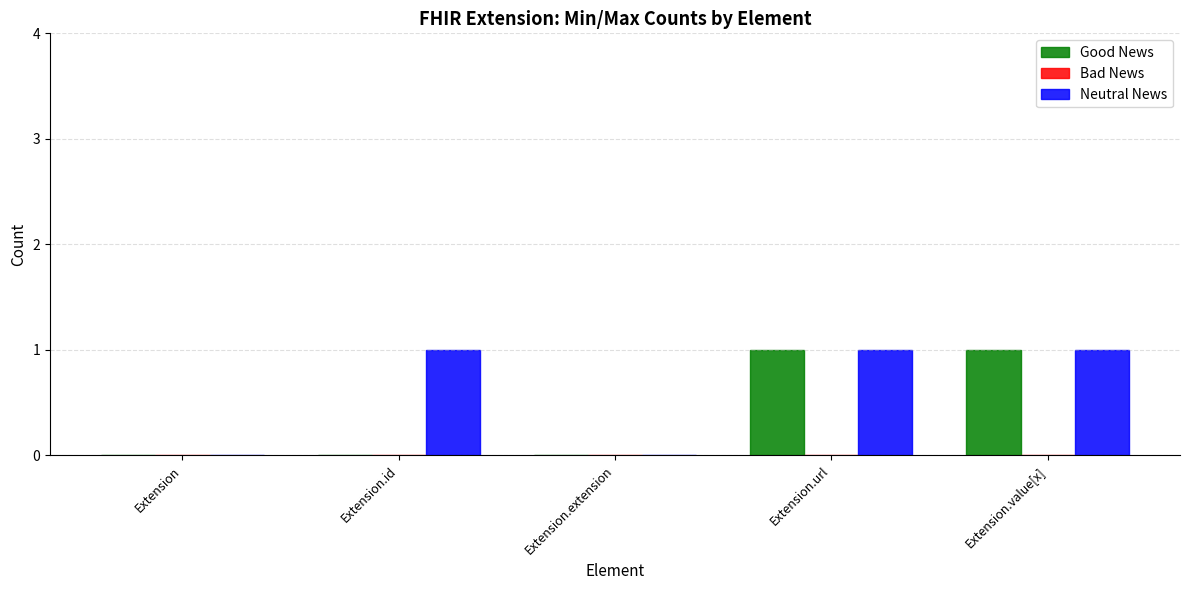

Reading left to right, what are all the values shown in this chart?

Good News: Extension=0	Extension.id=0	Extension.extension=0	Extension.url=1	Extension.value[x]=1
Neutral News: Extension=0	Extension.id=1	Extension.extension=0	Extension.url=1	Extension.value[x]=1